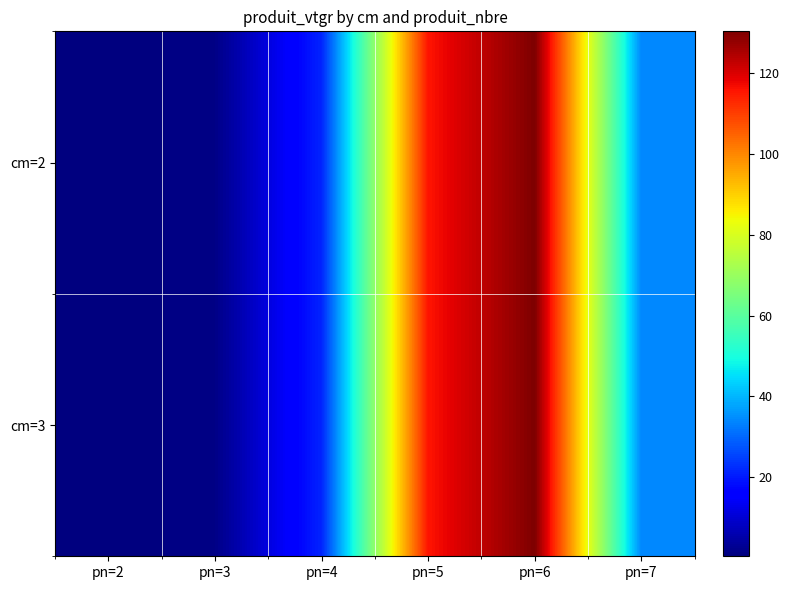

Between pn=5 and pn=7, which series saw the biggest shift?

cm=2